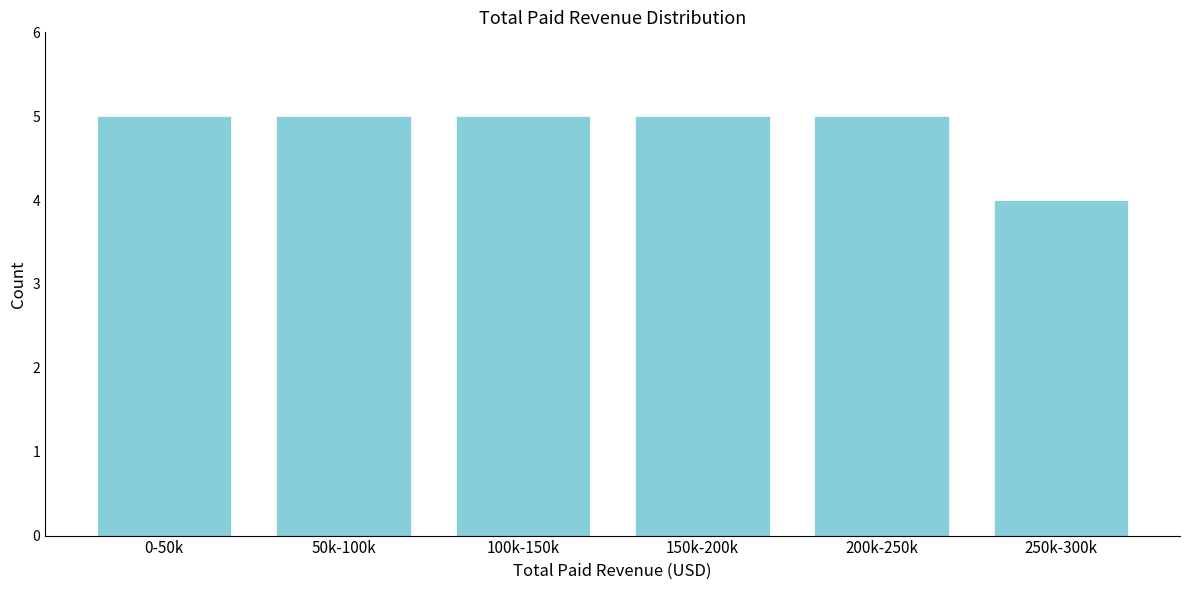

Reading left to right, transcribe all the data shown in this chart.

0-50k=5	50k-100k=5	100k-150k=5	150k-200k=5	200k-250k=5	250k-300k=4